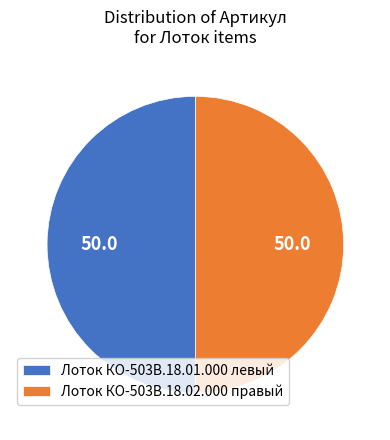

How many segments does this pie chart have?

2